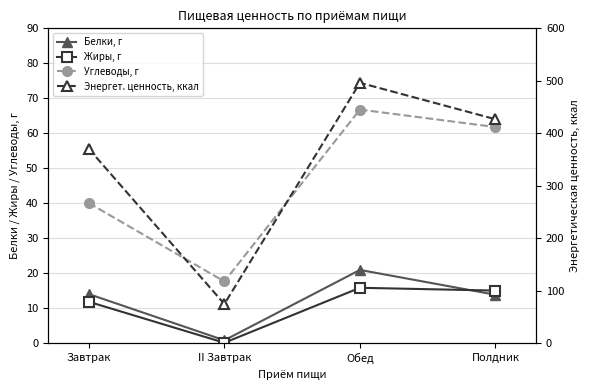

How many intersections are there between Белки, г and Жиры, г?

1